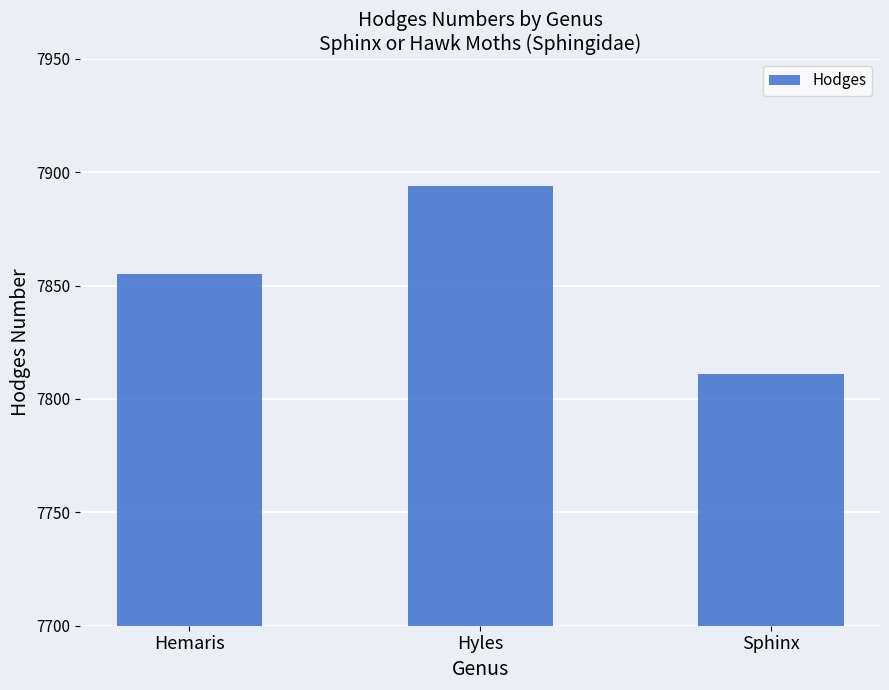

The value at Hemaris is 7855. True or false?

True